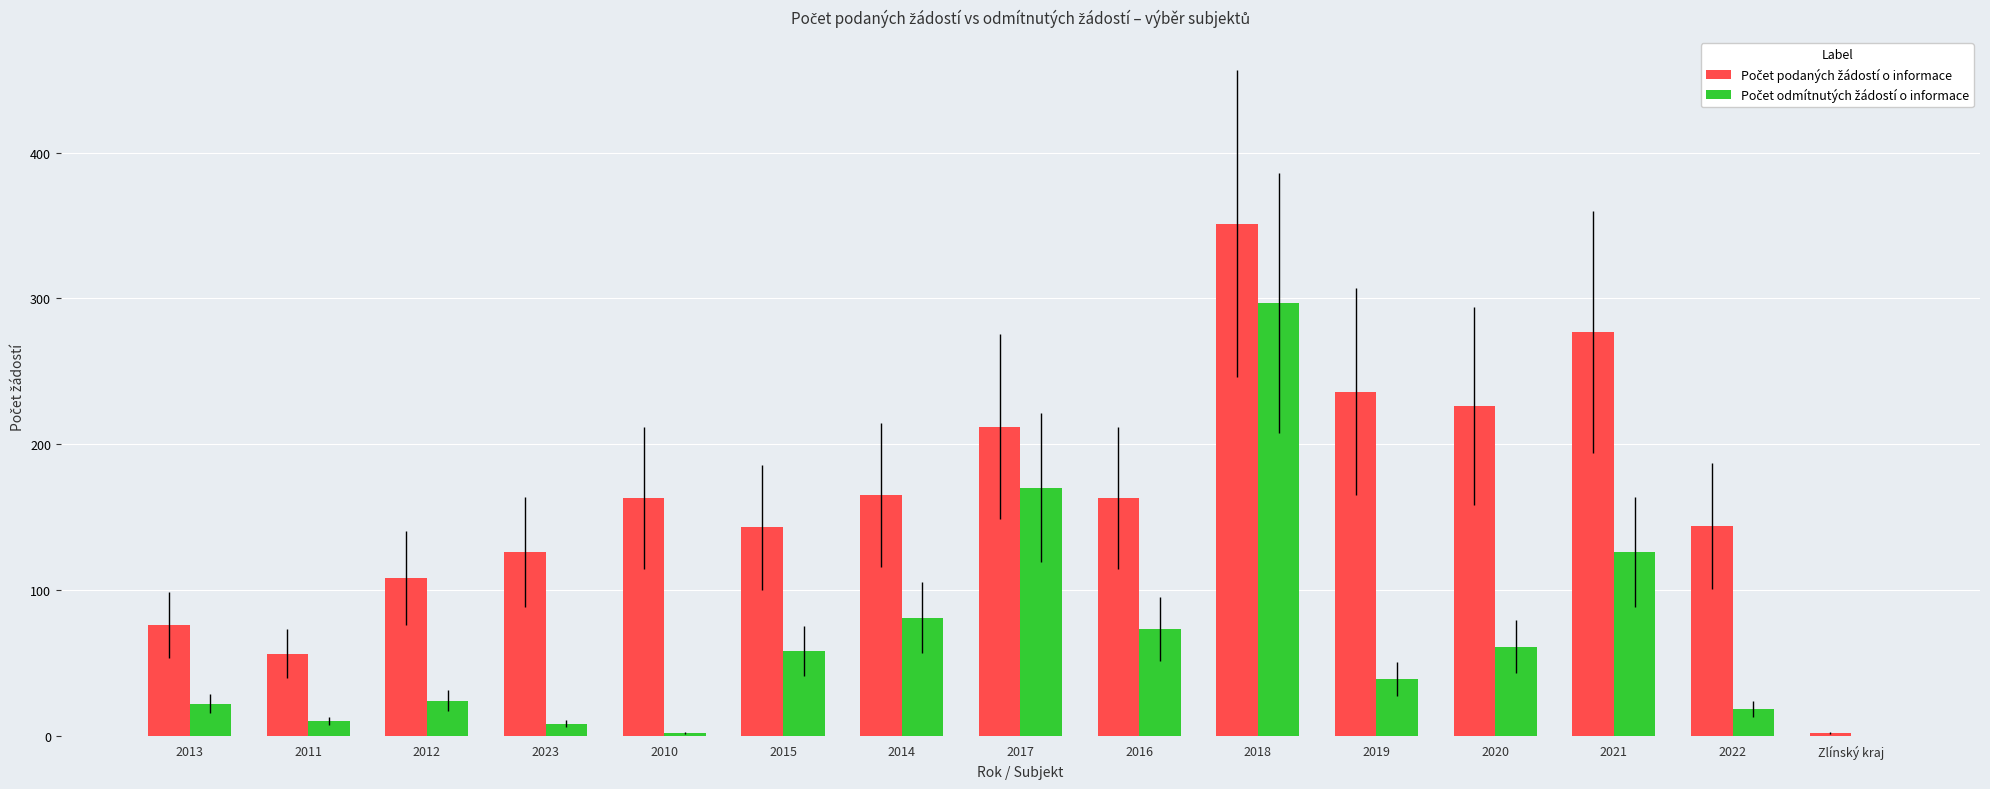

What is the sum of the Počet odmítnutých žádostí o informace values at 2016 and 2023?

81